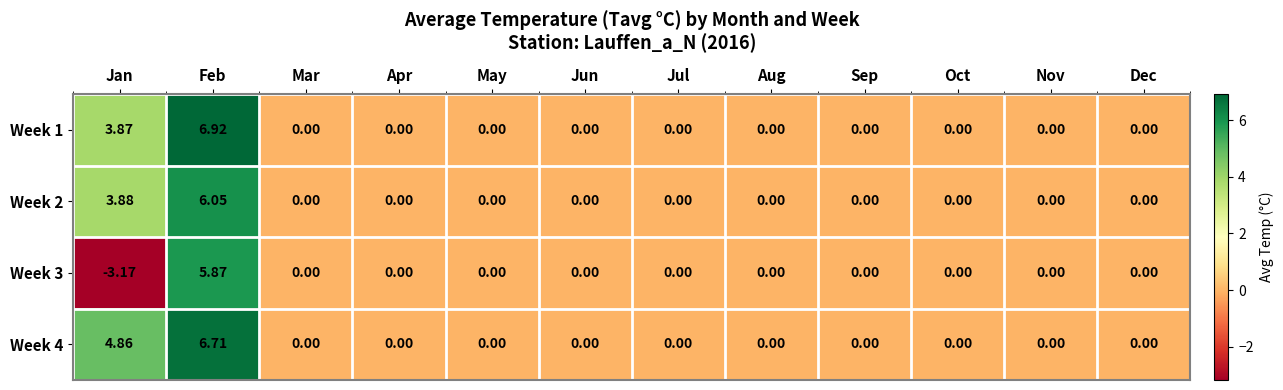

At which category is the sum across all series the highest?

Feb